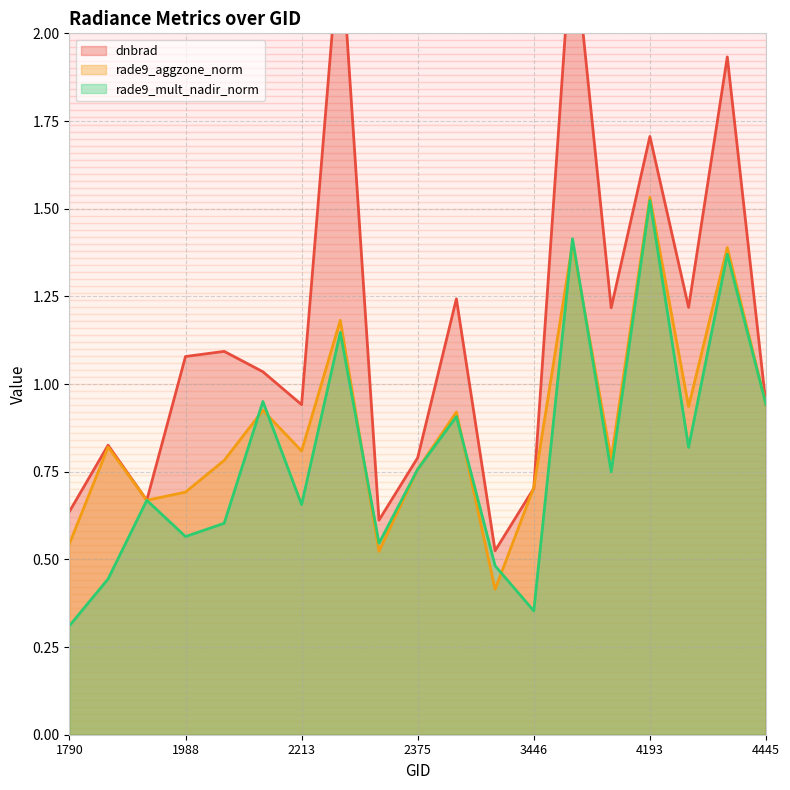

What is the difference between the rade9_aggzone_norm values at 4445 and 4193?

0.6